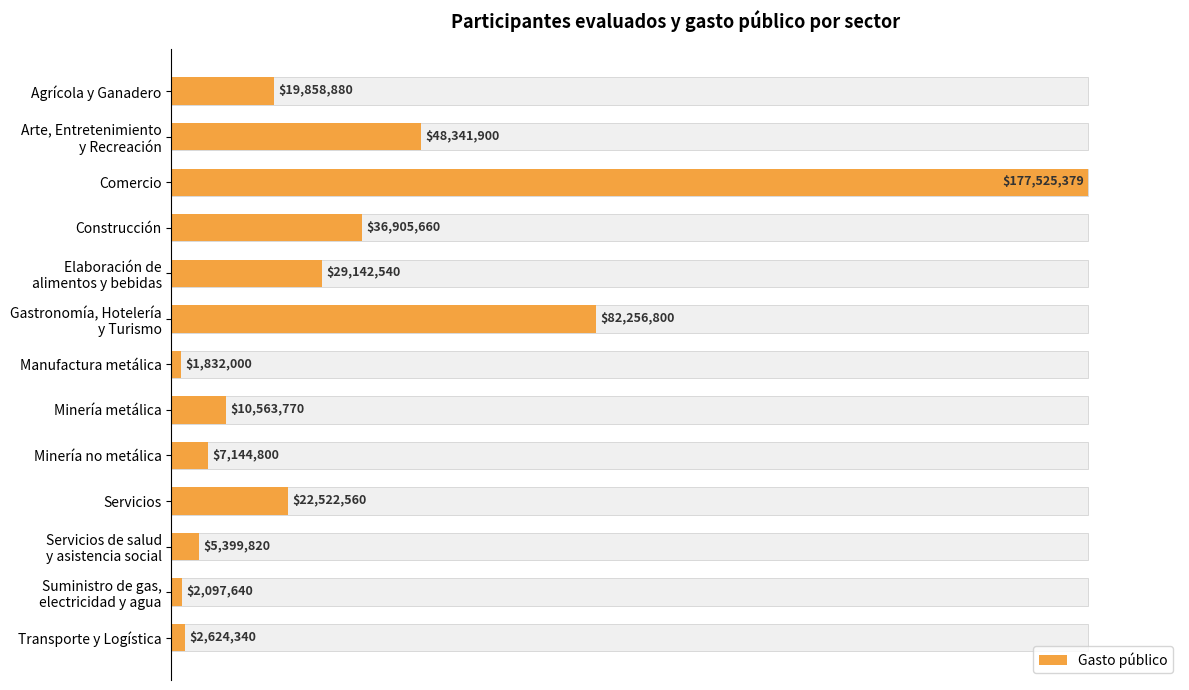

How many bars are there in total?

13